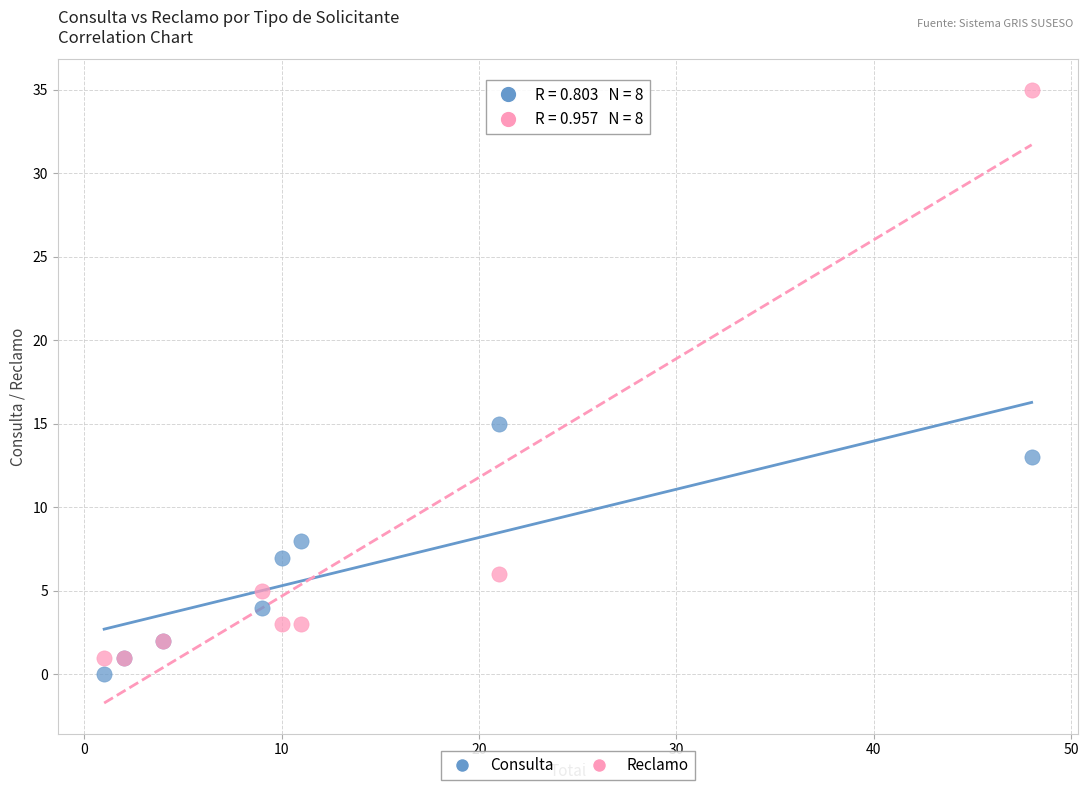

Across all series, what Y value is closest to 17?

15